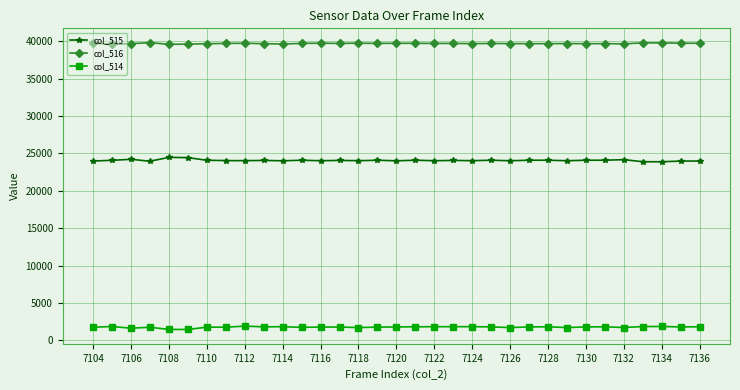

What is the value of the col_516 point at the 19th from the left?

39709